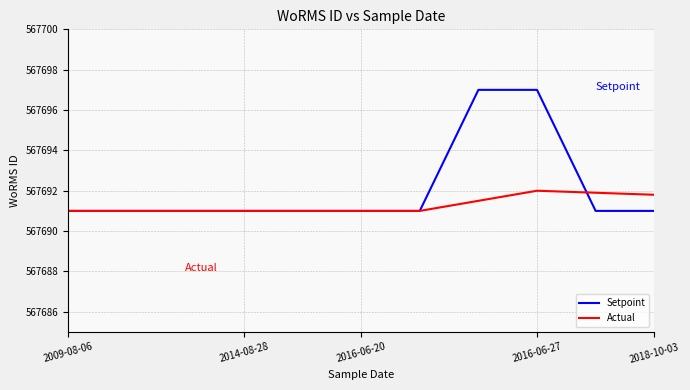

List the series in order of their peak value, highest first.

Setpoint, Actual